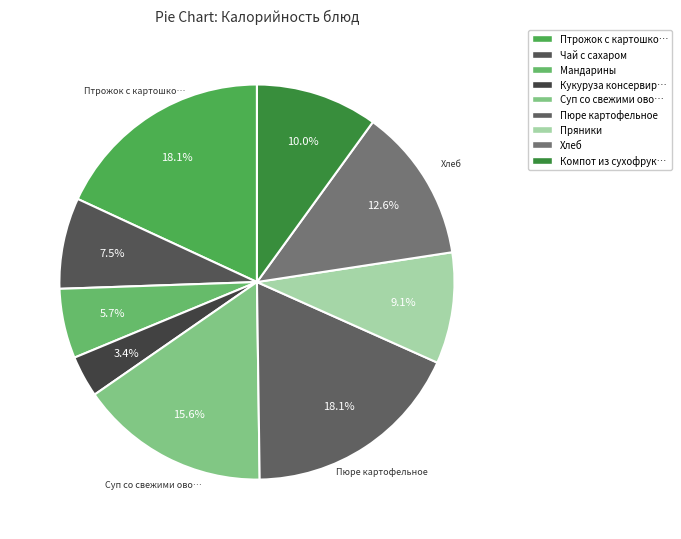

Is Пюре картофельное the majority of the pie?

No